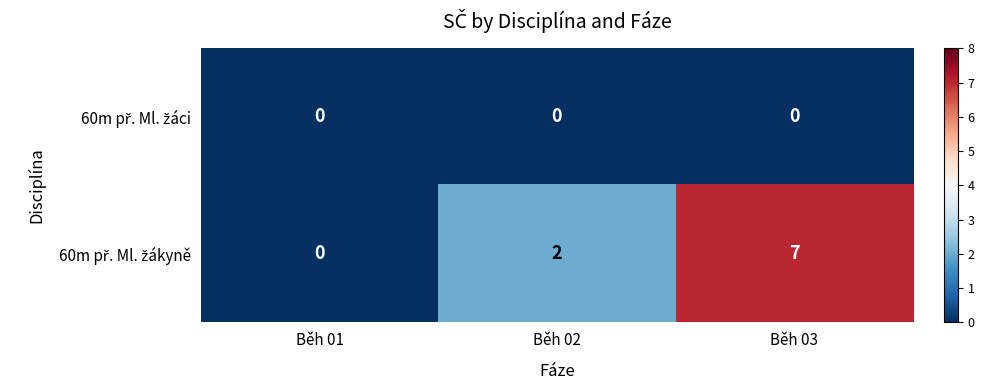

What is the difference between the highest and lowest values at Běh 03?

7